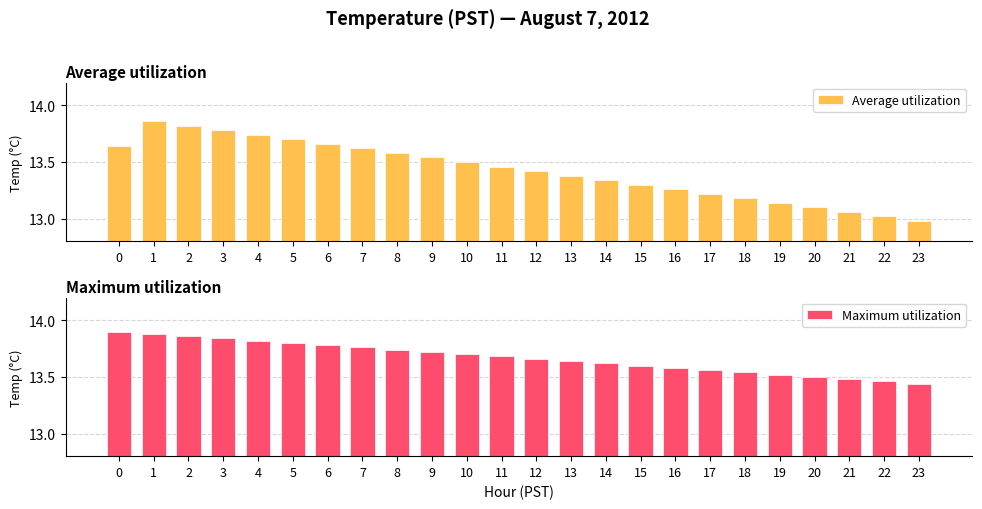

How many series are shown in this chart?

2